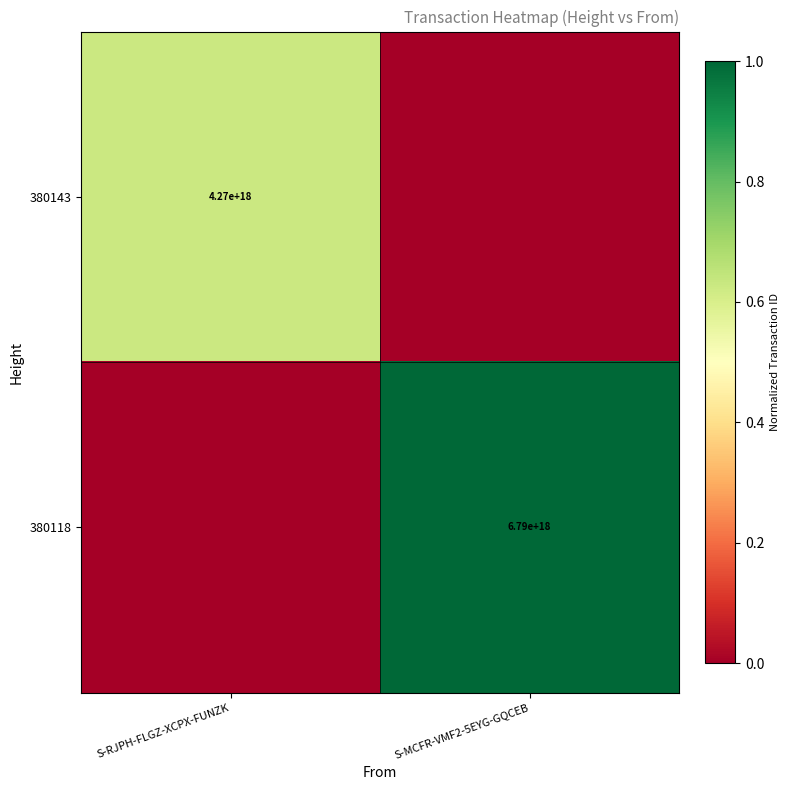

What is the total value across all series at S-RJPH-FLGZ-XCPX-FUNZK?

0.6